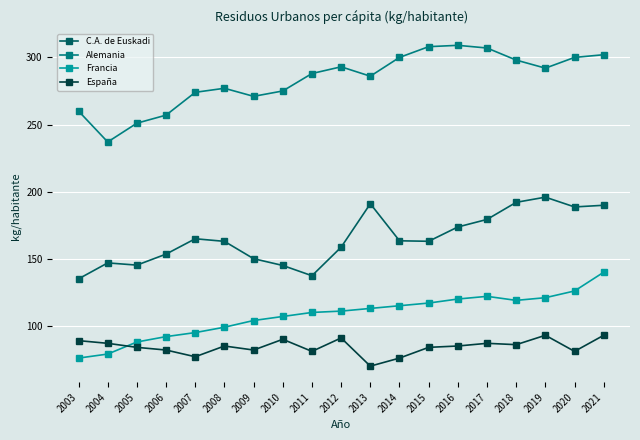

What is the value of the Francia point at the 5th from the left?

95.0